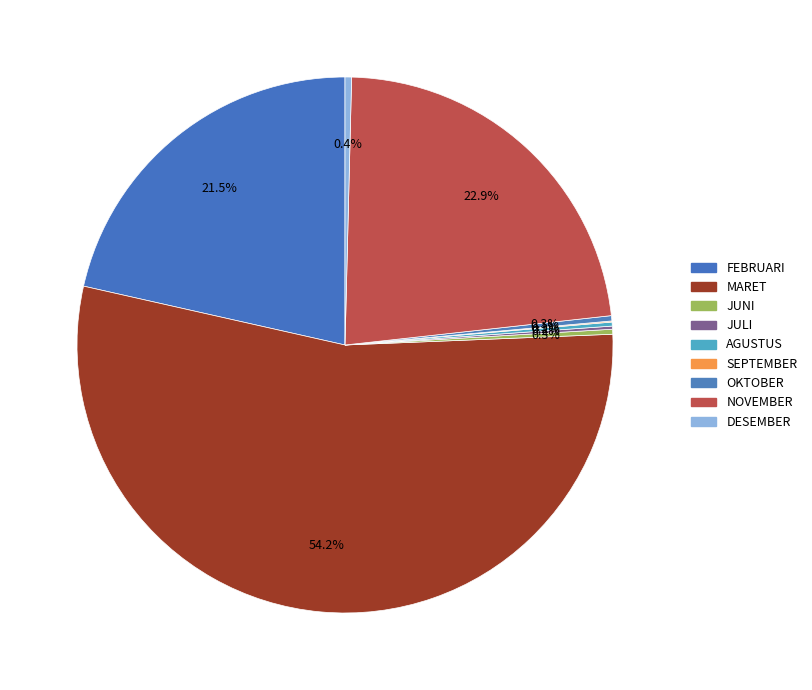

Which category has the biggest portion of the pie?

MARET